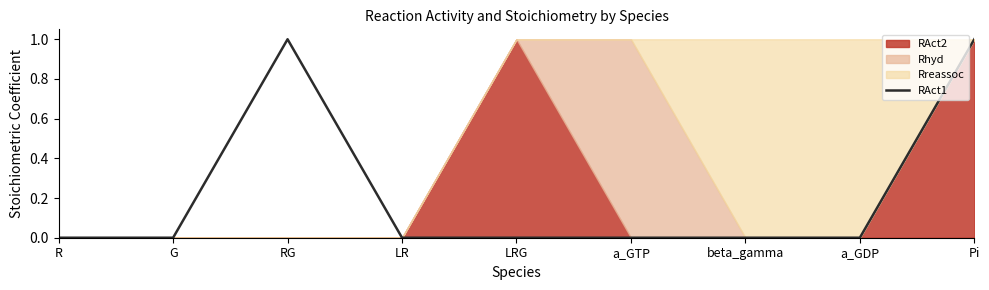

What is the difference between the maximum and second lowest values?

1